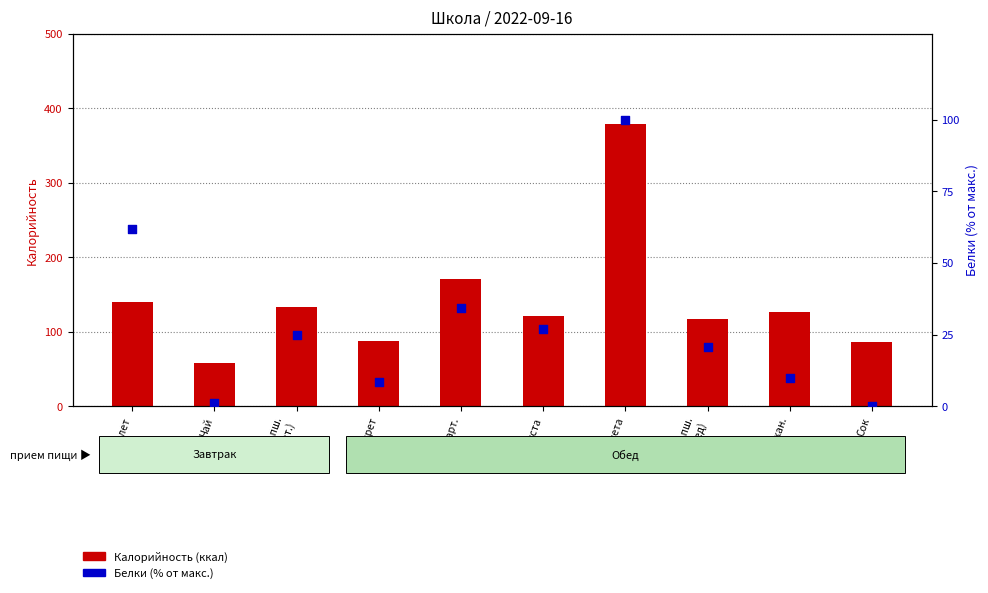

At how many categories does at least one series exceed 281?

1